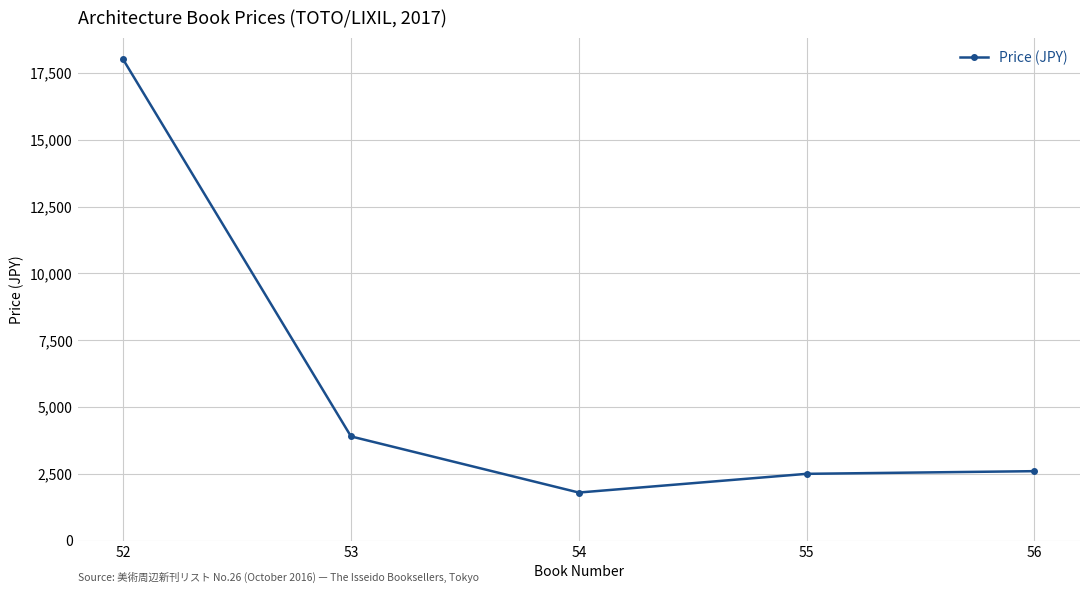

Reading right to left, what are all the values shown in this chart?

2600	2500	1800	3900	18000